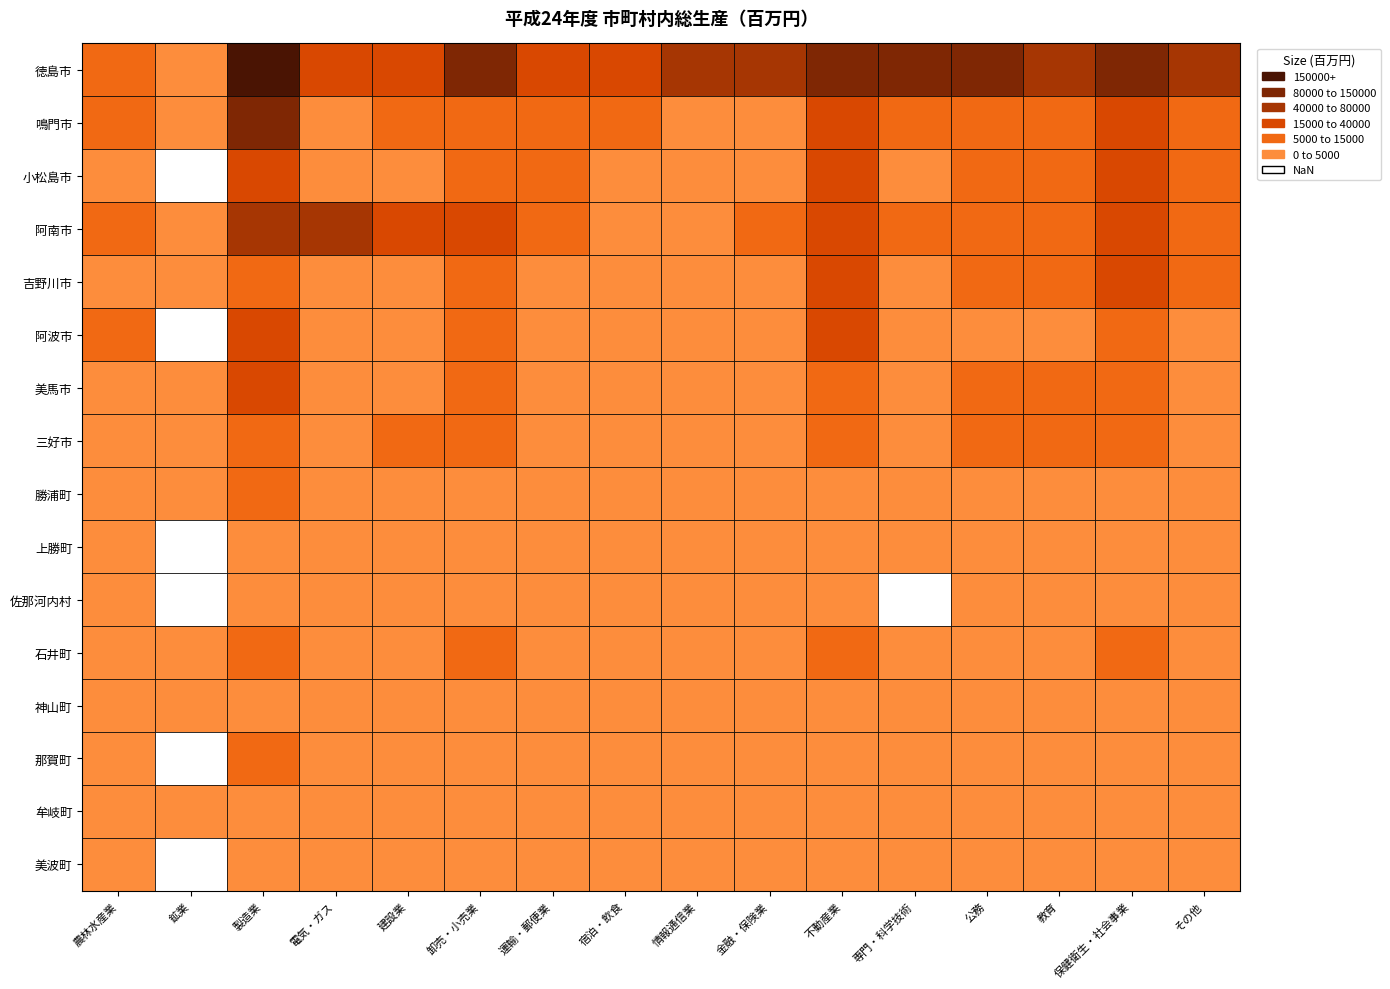

List the labels in order of 美波町 value, smallest first.

1, 3, 9, 7, 8, 11, 4, 2, 15, 5, 13, 0, 6, 12, 10, 14